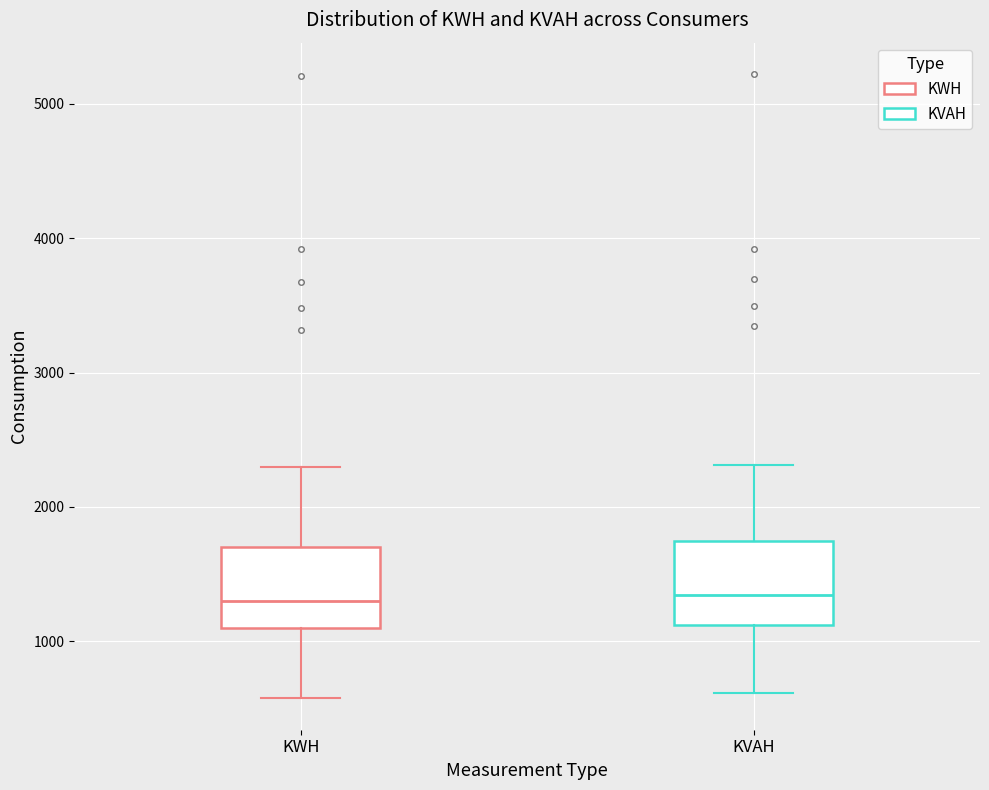

Reading left to right, transcribe this box plot: for each box, give where its median line is, the range the box spans, and where its two whiskers end, as read against the y-axis. The values are not printed on the chart, so give them approximately, as read against the axis.

KWH: median 1300, box 1100 to 1700, whiskers 600 to 2300
KVAH: median 1300, box 1100 to 1700, whiskers 600 to 2300